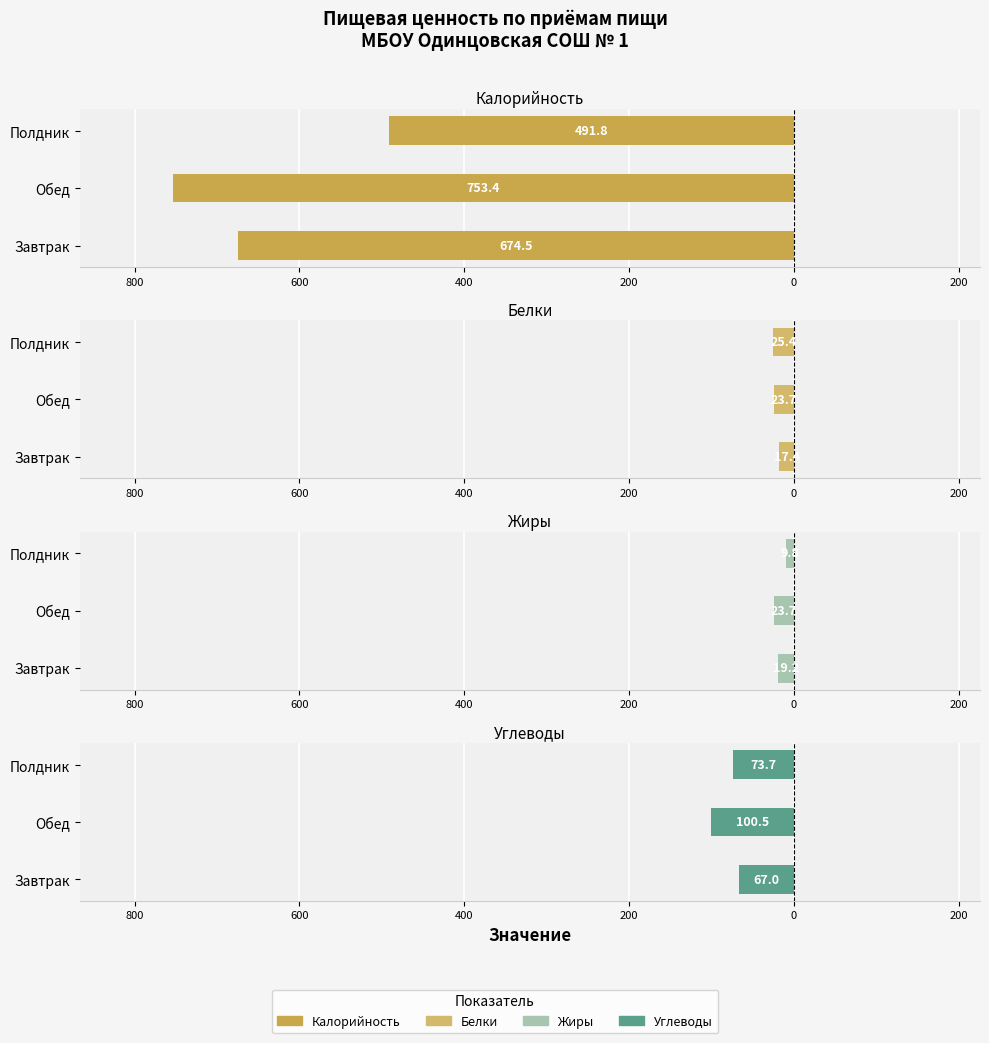

How many bars are there in each group?

4